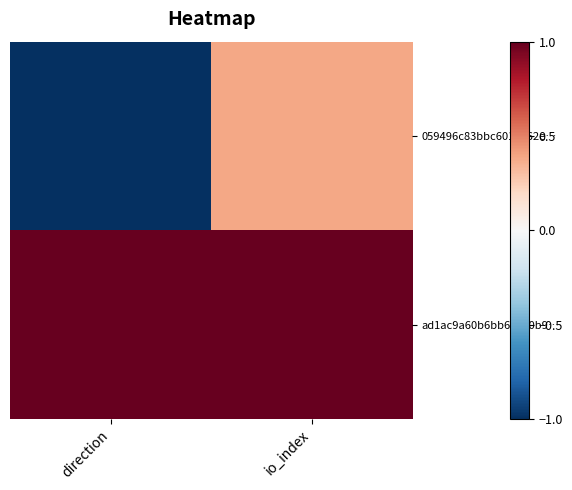

Between direction and io_index, which is larger?

io_index